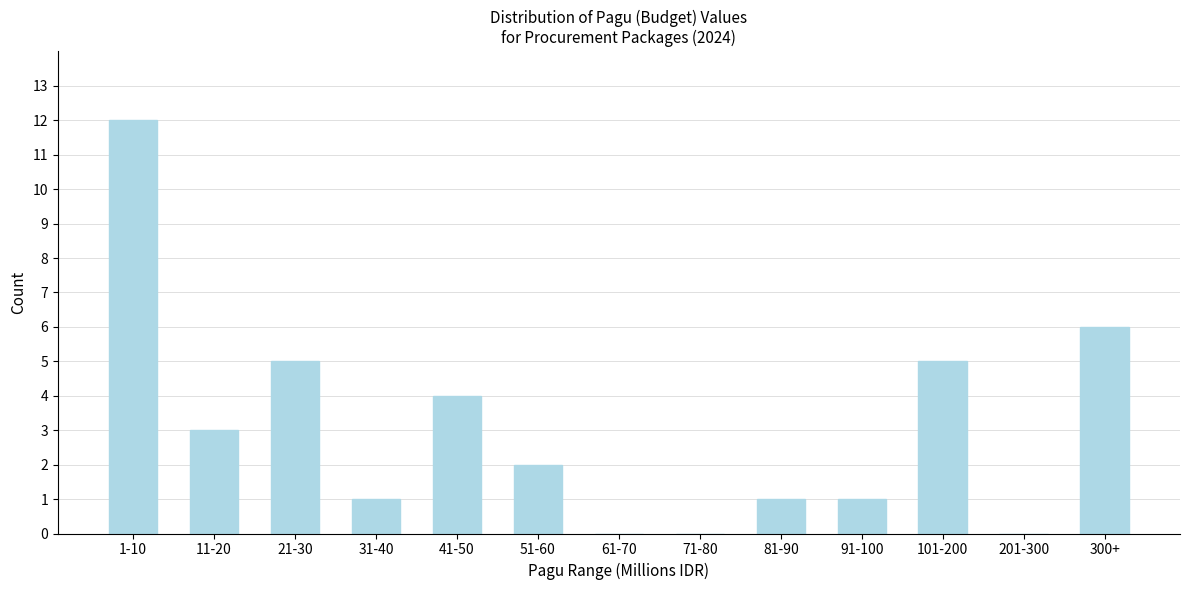

Reading right to left, what are all the values shown in this chart?

300+=6	201-300=0	101-200=5	91-100=1	81-90=1	71-80=0	61-70=0	51-60=2	41-50=4	31-40=1	21-30=5	11-20=3	1-10=12